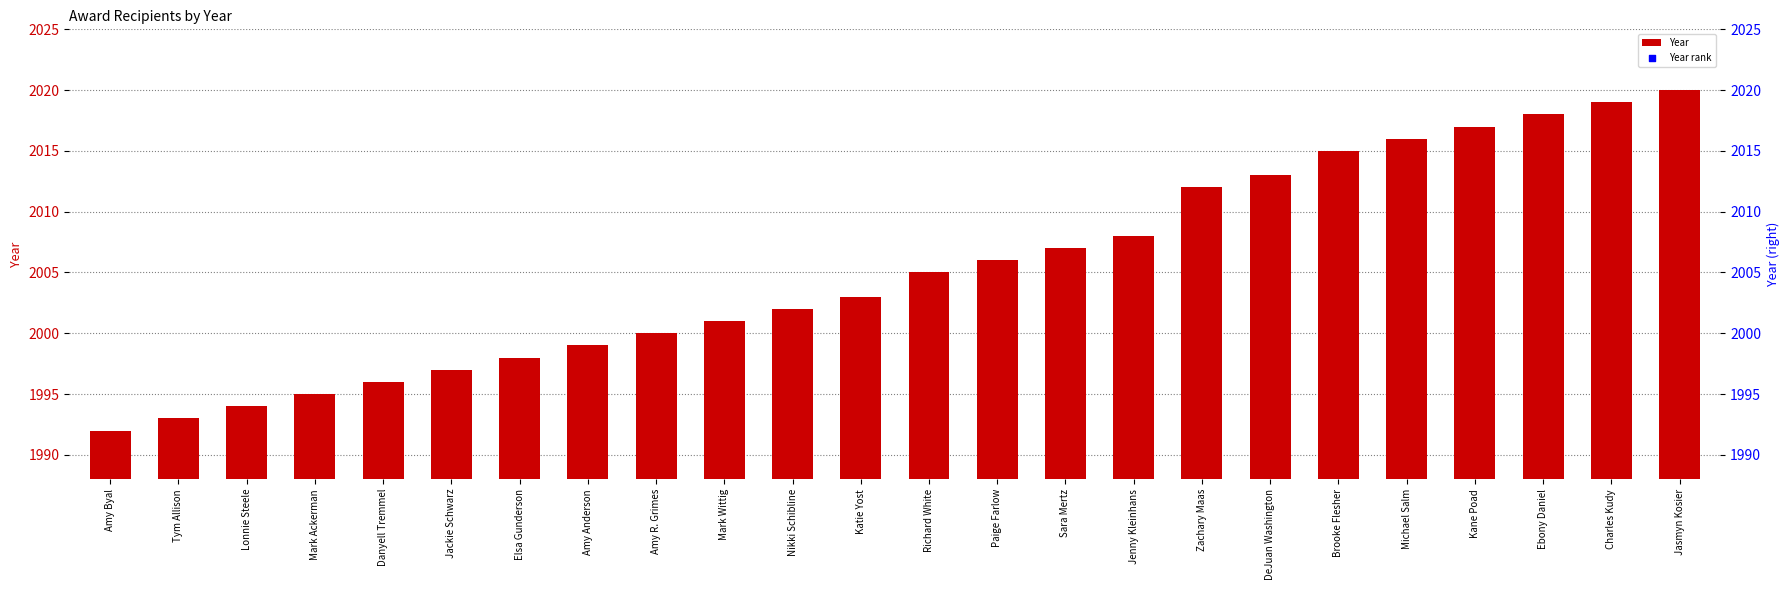

What are all the series names shown in the legend?

Year, Year rank